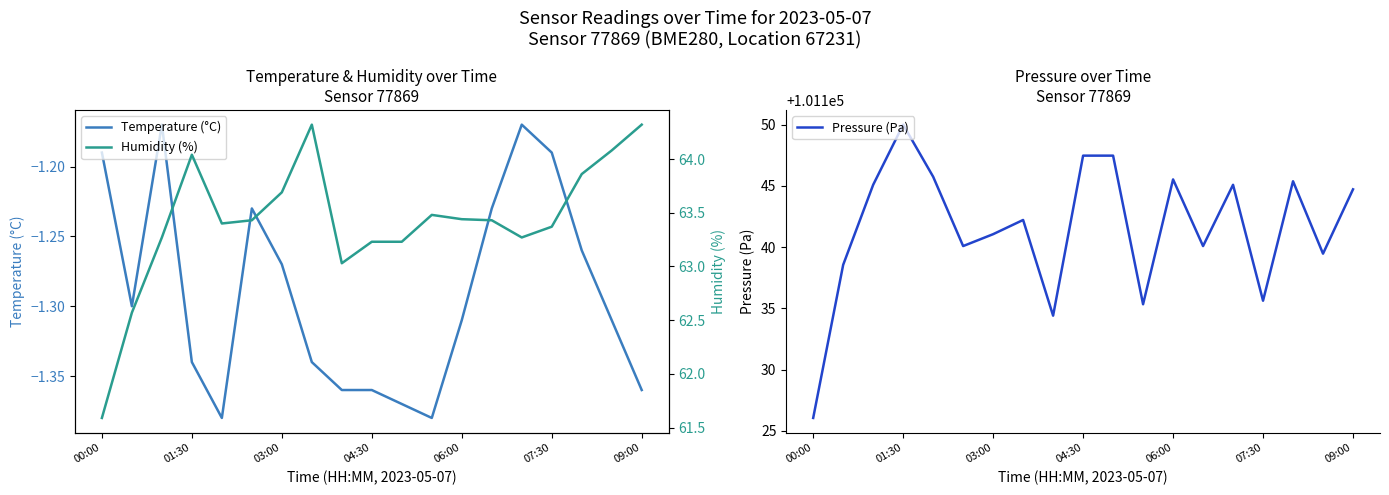

Which category has the lowest value in the Pressure (Pa) series?

00:00